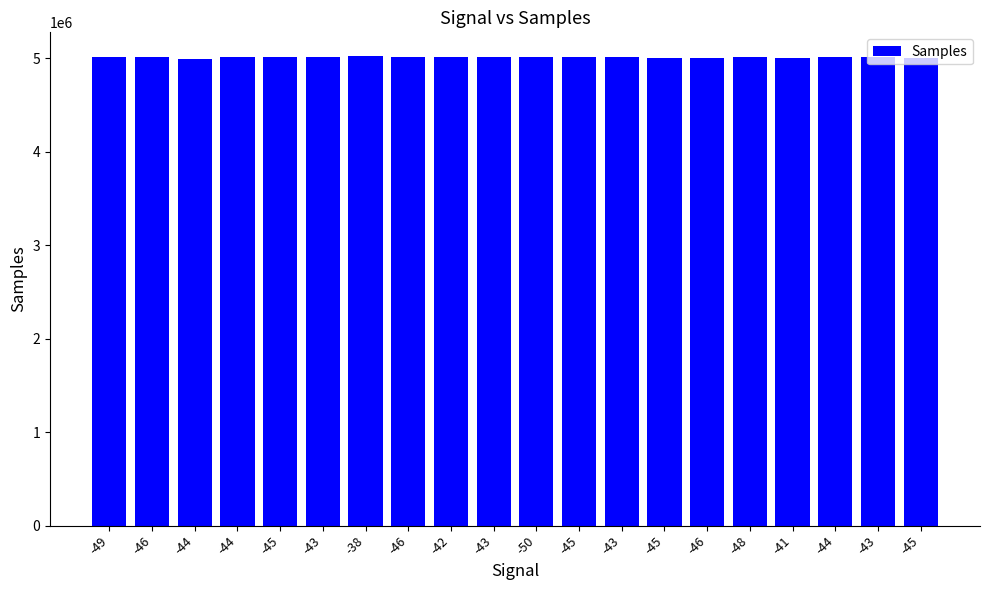

At which category does the chart reach its peak across all series?

-38